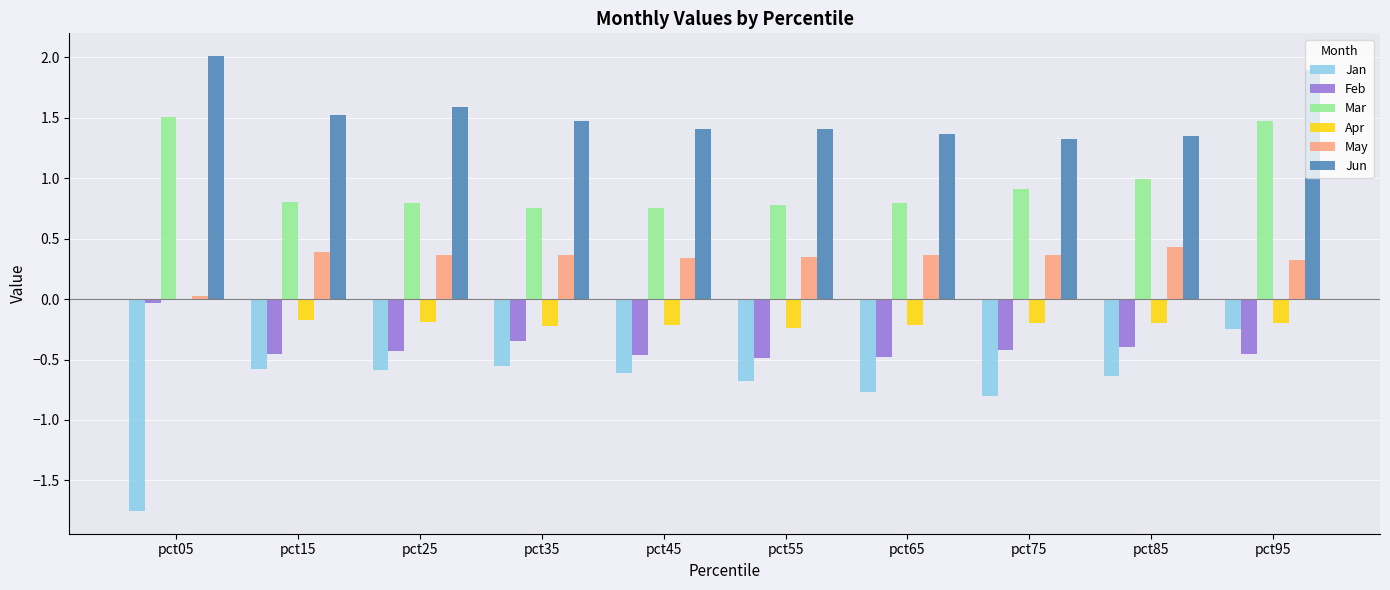

What is the total value across all series at pct85?

1.5